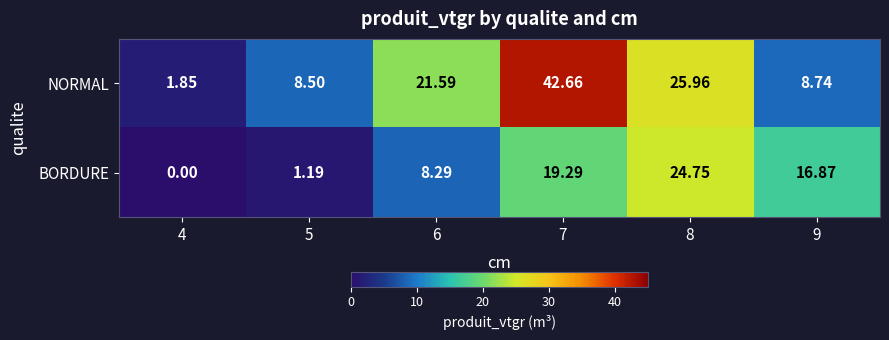

At 9, list the series in order from largest to smallest.

BORDURE, NORMAL